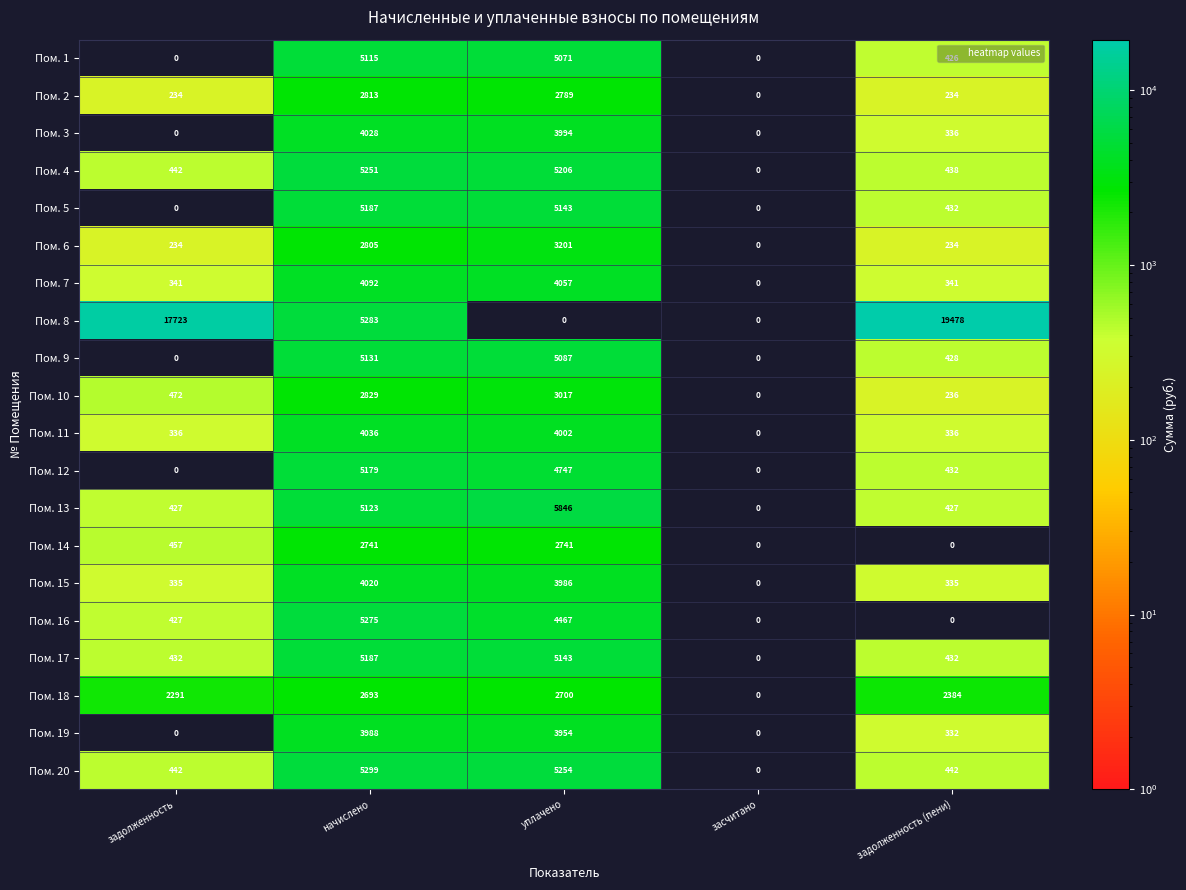

True or false: Пом. 2 has a value of 50 at задолженность.

False